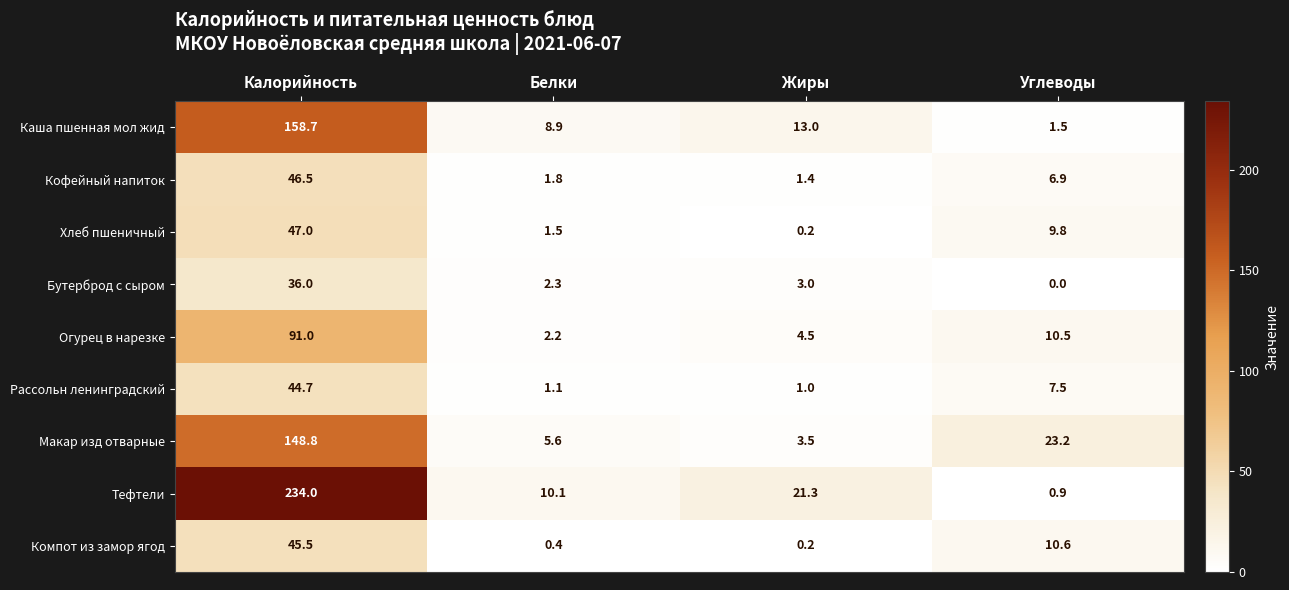

What is the difference between the second highest and minimum values in the Компот из замор ягод series?

10.4